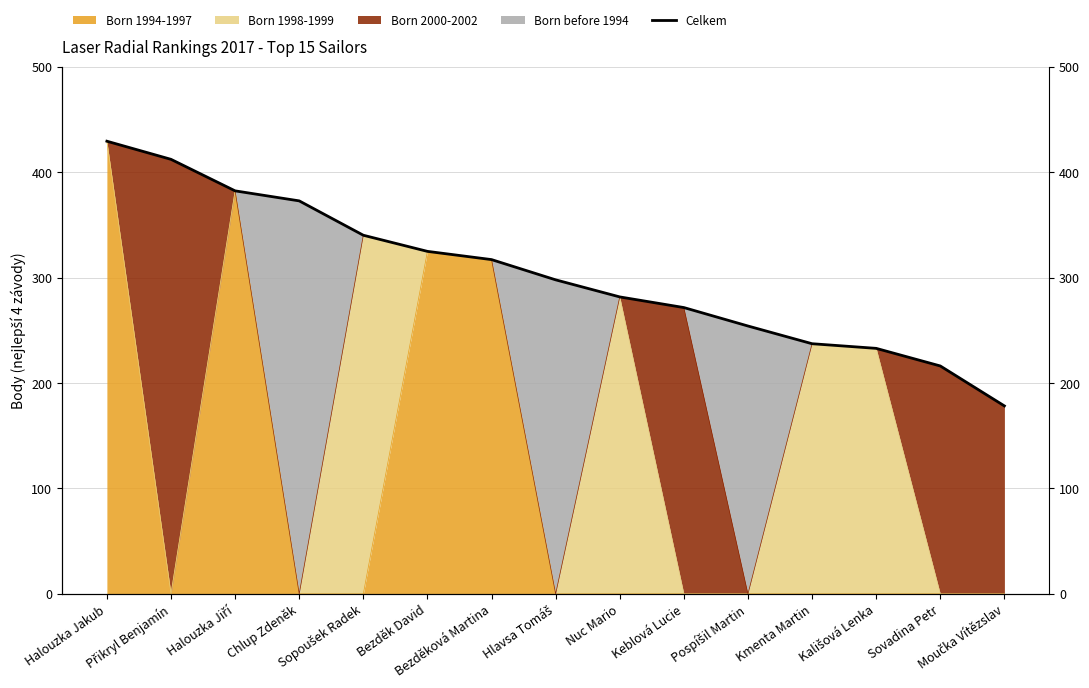

What is the average value?

303.3